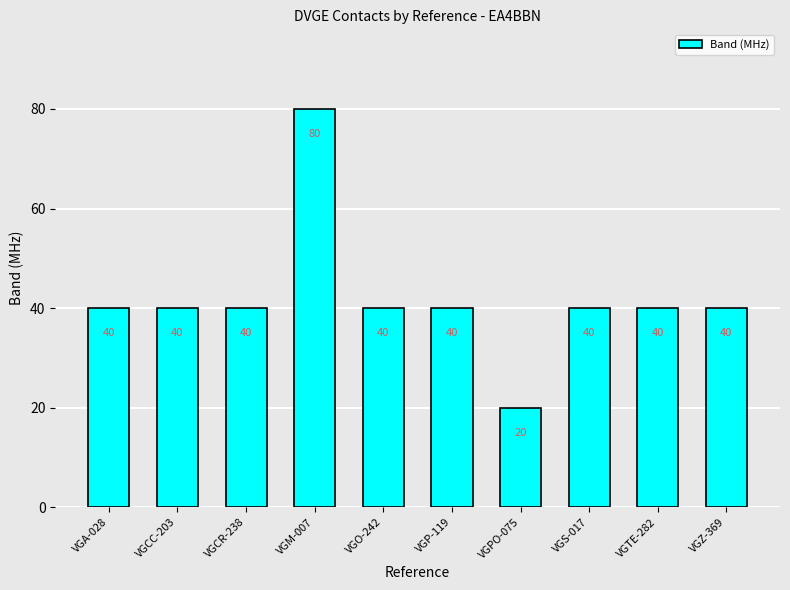

Reading right to left, transcribe all the data shown in this chart.

40	40	40	20	40	40	80	40	40	40